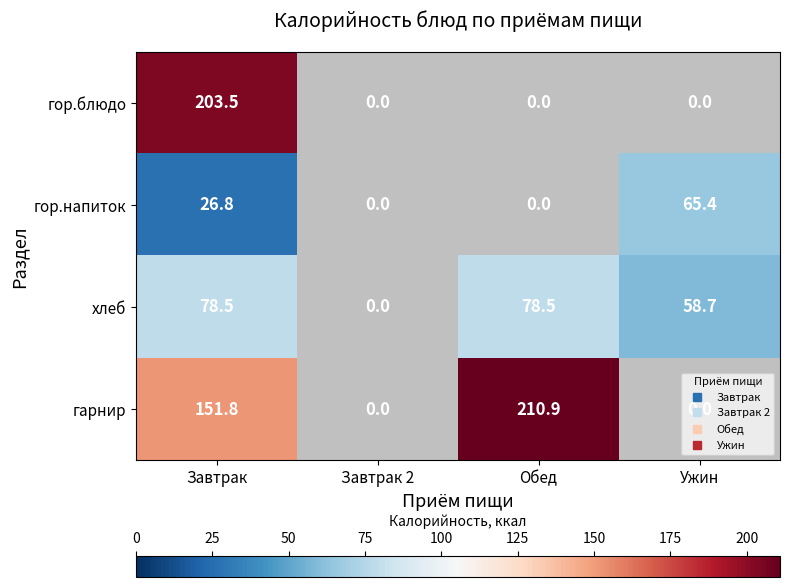

What is the greatest value displayed?

210.9